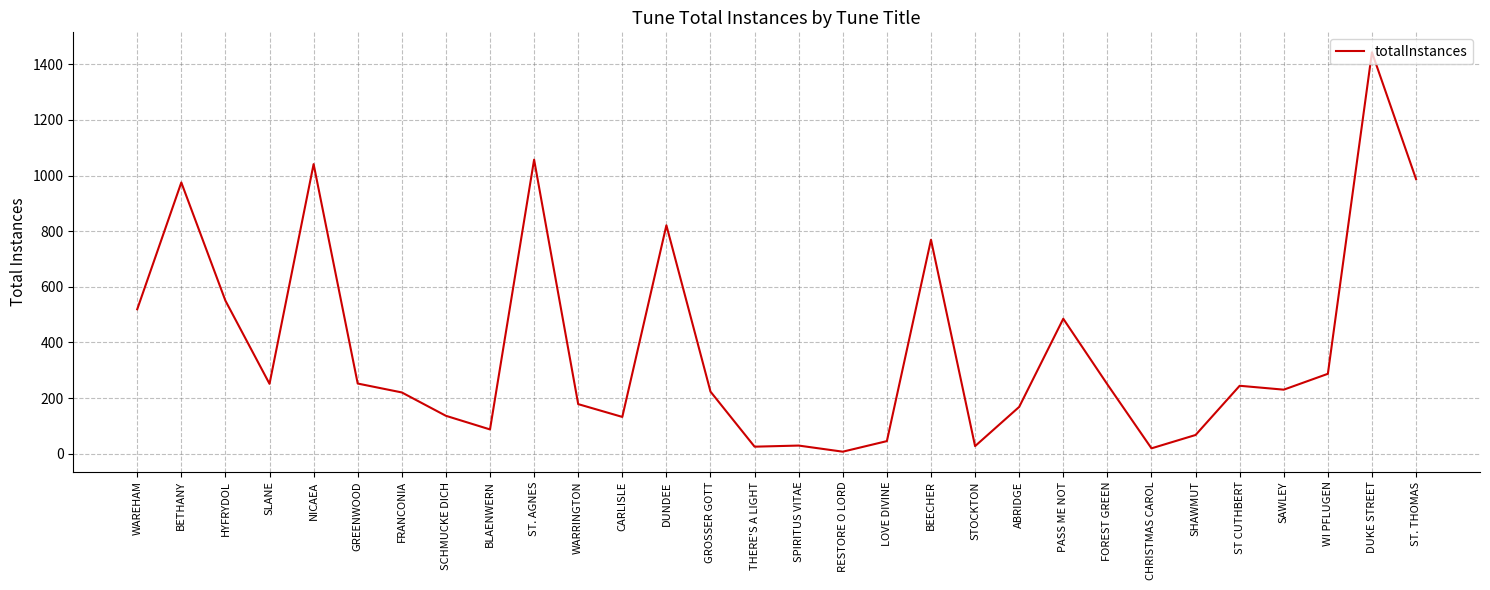

Which has a higher value, CARLISLE or FRANCONIA?

FRANCONIA